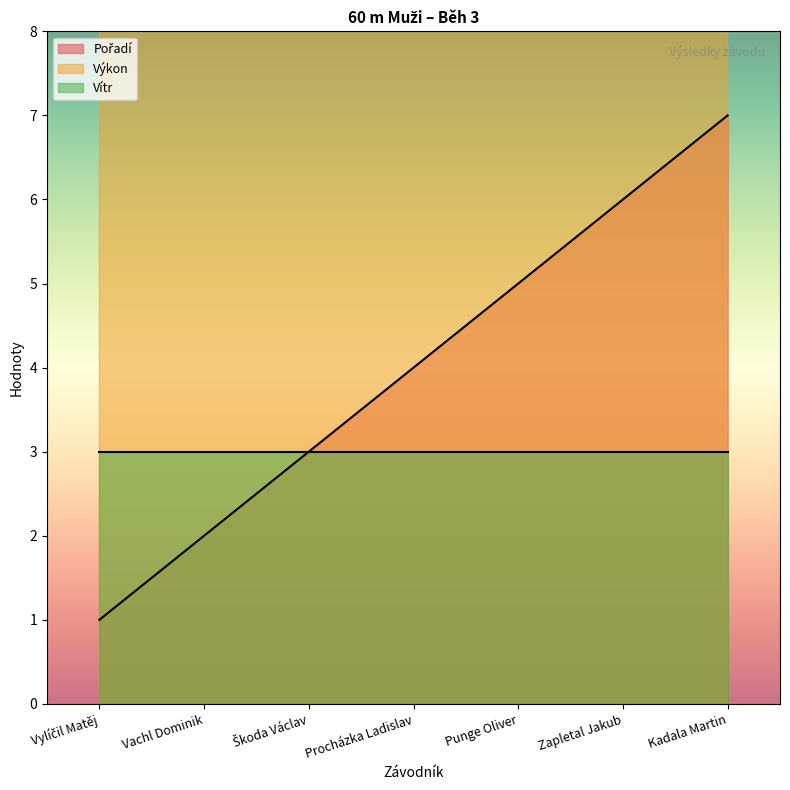

What value does the Pořadí series have at Vachl Dominik?

2.0